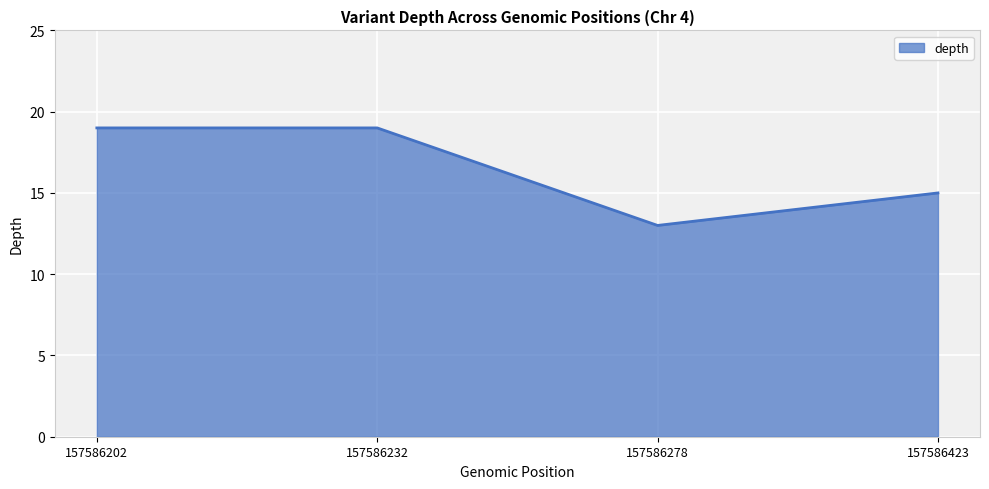

Between 157586232 and 157586423, which is larger?

157586232